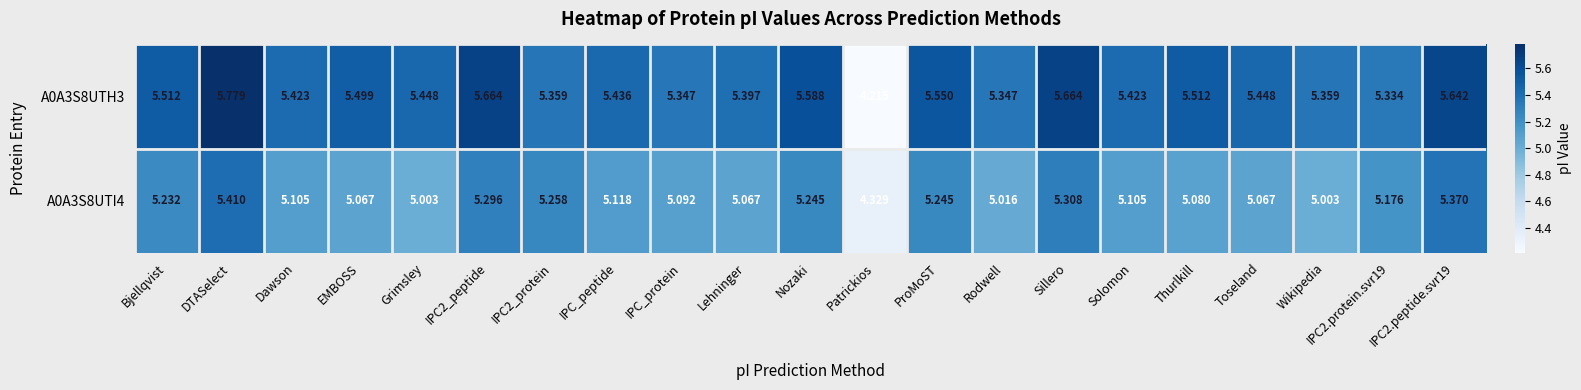

Where does the A0A3S8UTI4 series first go above 5?

Bjellqvist